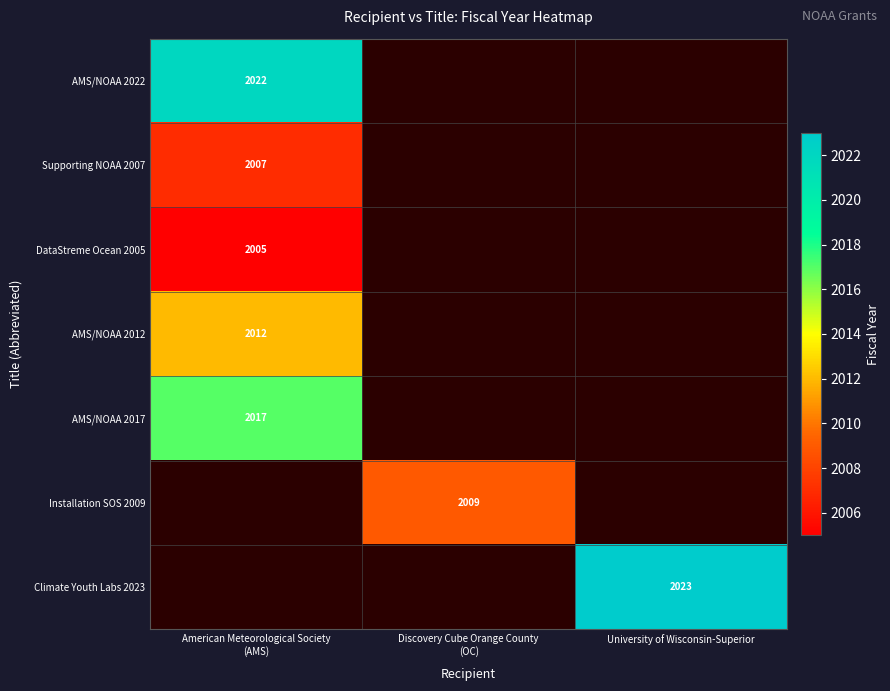

What is the total value across all series at American Meteorological Society
(AMS)?

10063